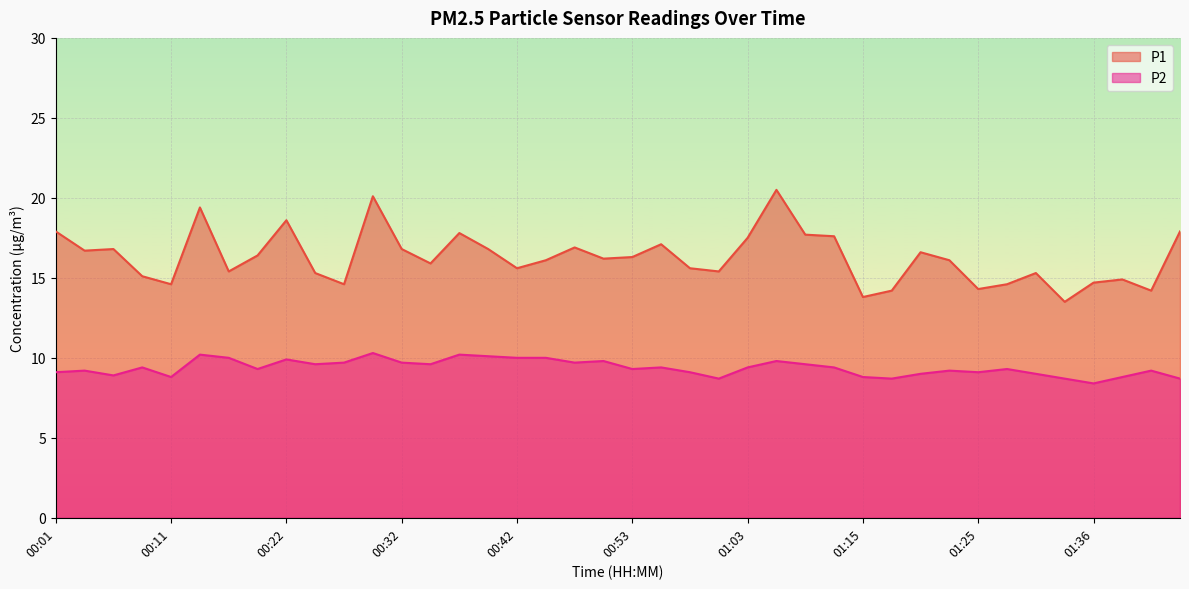

How many data points in P2 are less than 9?

9